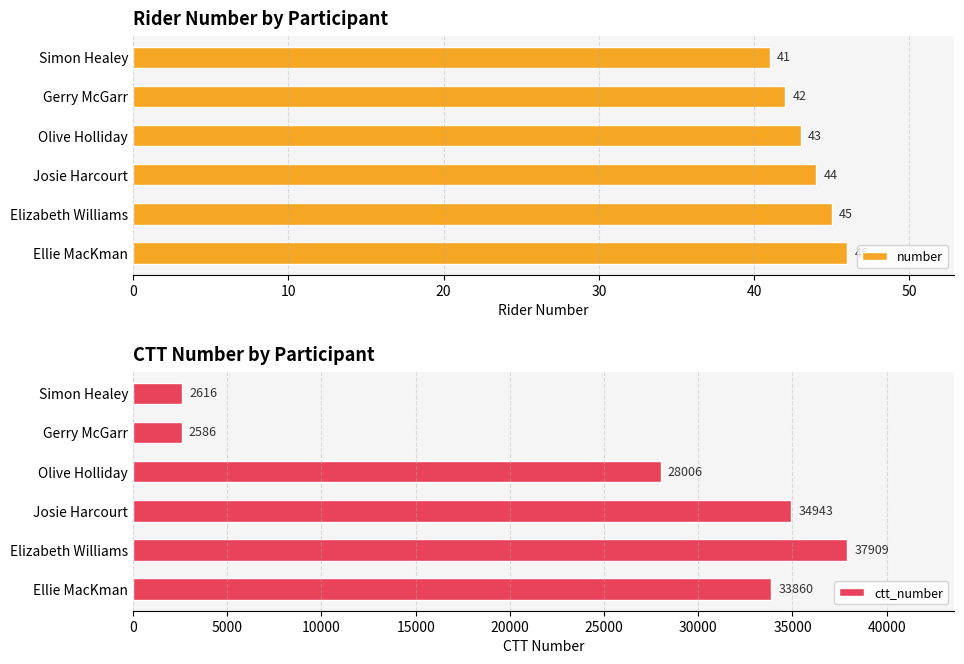

The number series shows 68 at Josie Harcourt. True or false?

False